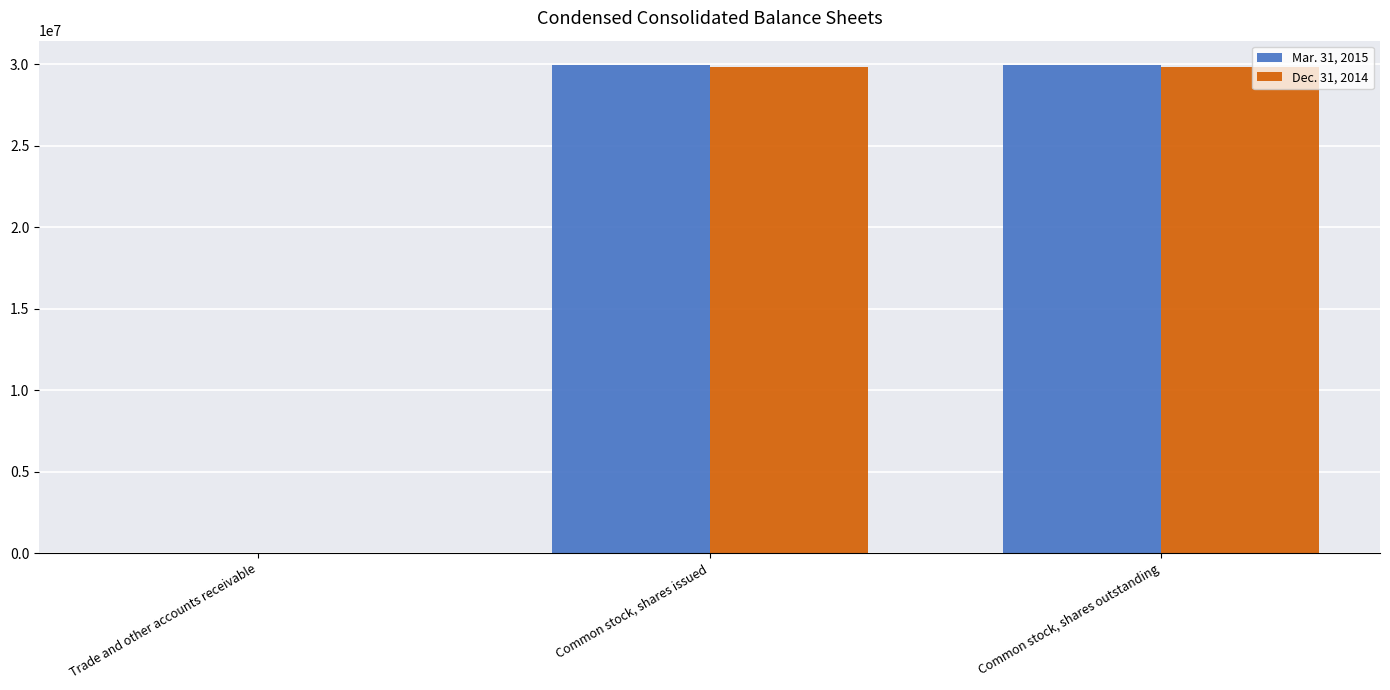

What is the maximum value shown in the chart?

29947000